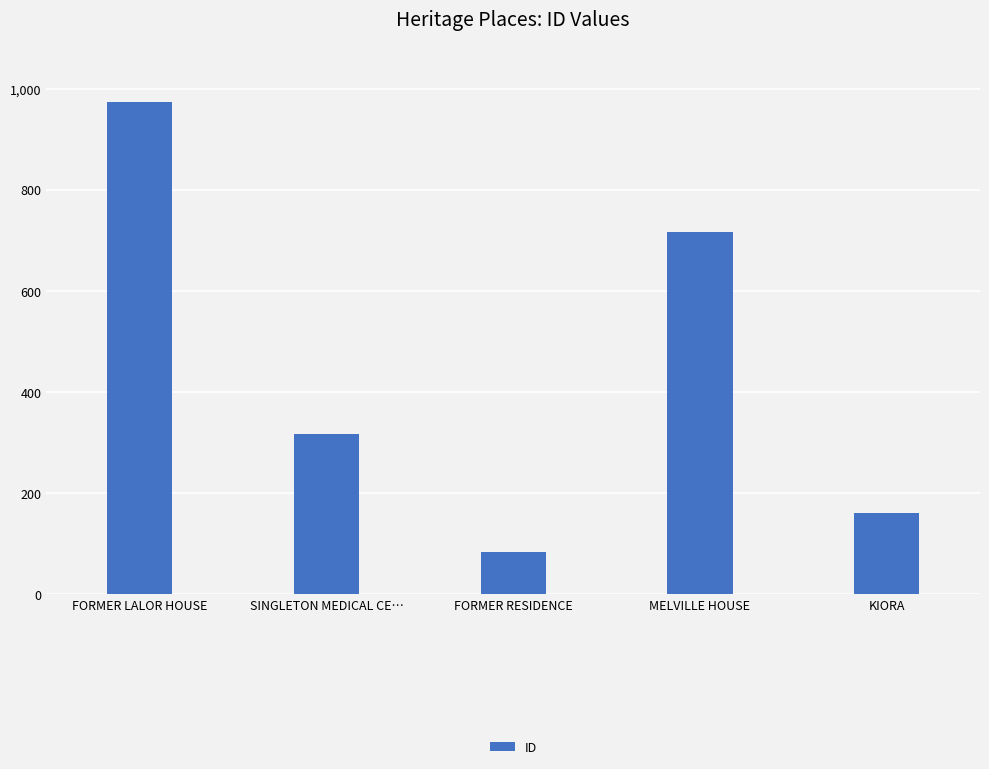

What is the average value?

450